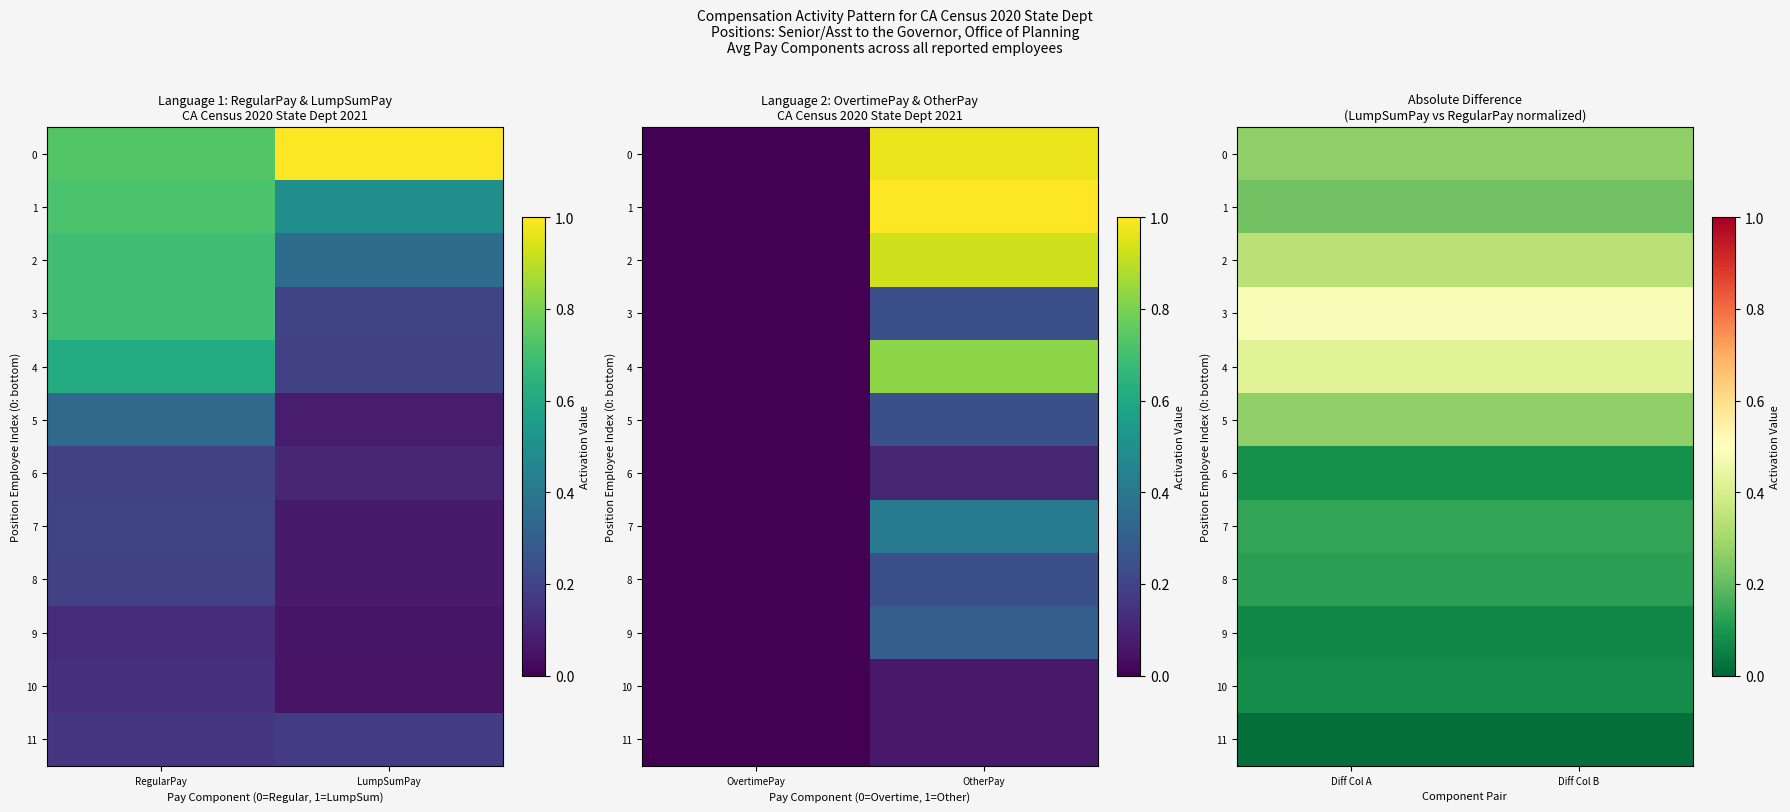

At how many categories does at least one series exceed 0?

2